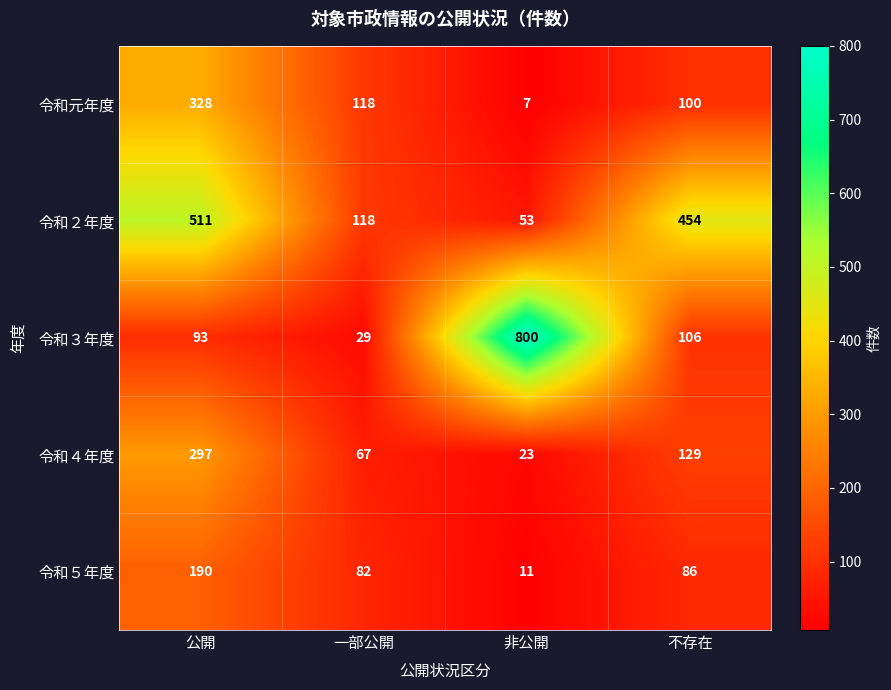

At 公開, list the series in order from smallest to largest.

令和３年度, 令和５年度, 令和４年度, 令和元年度, 令和２年度